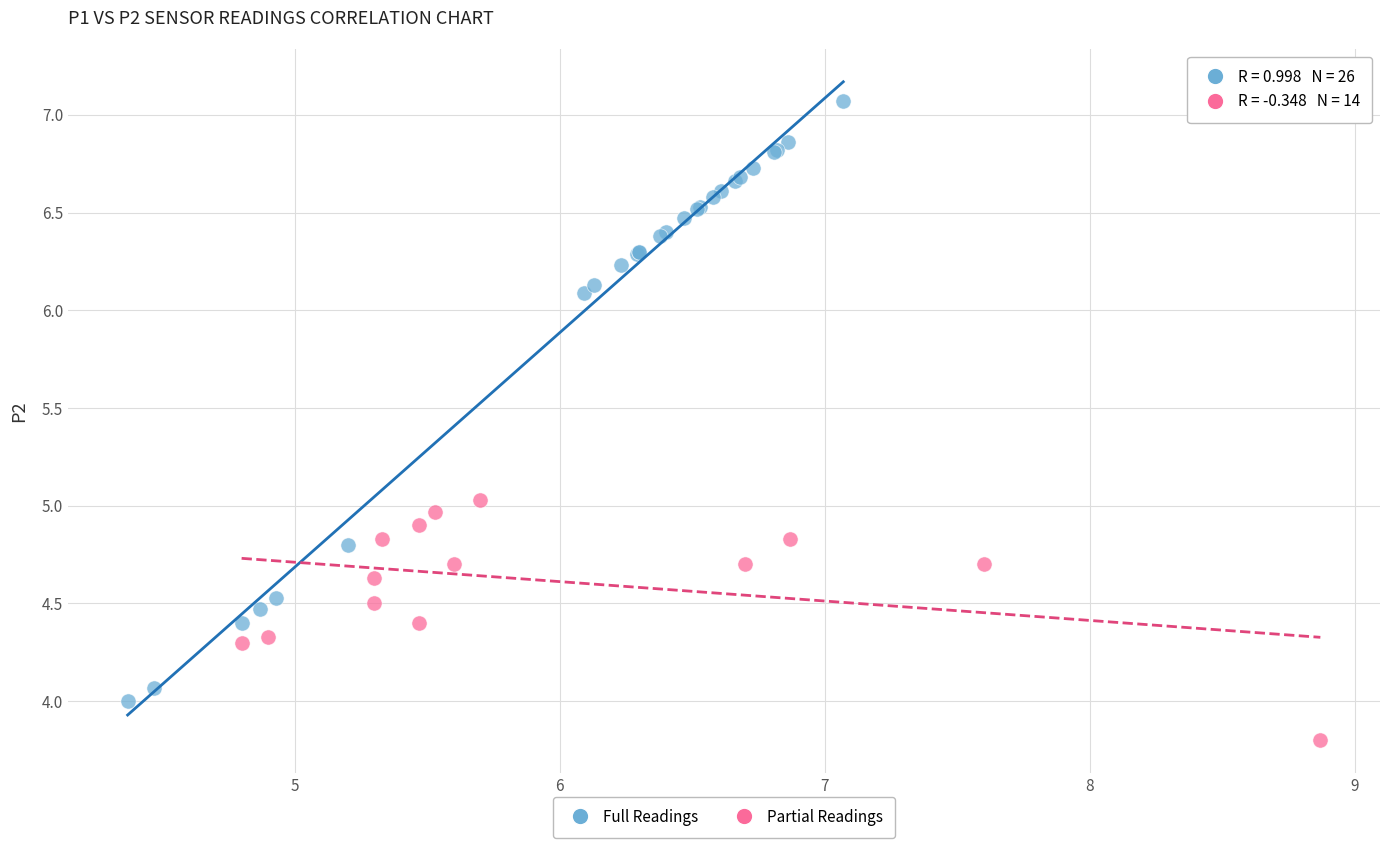

Which series has the widest spread of Y values?

Full Readings